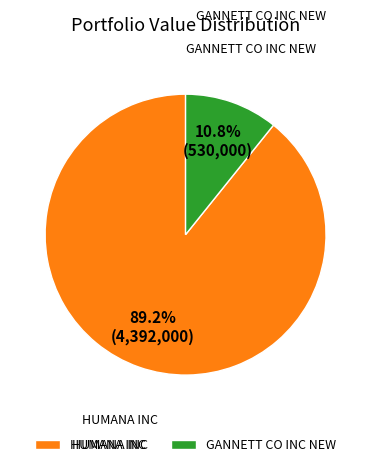

Rank the categories by value from lowest to highest.

GANNETT CO INC NEW, HUMANA INC